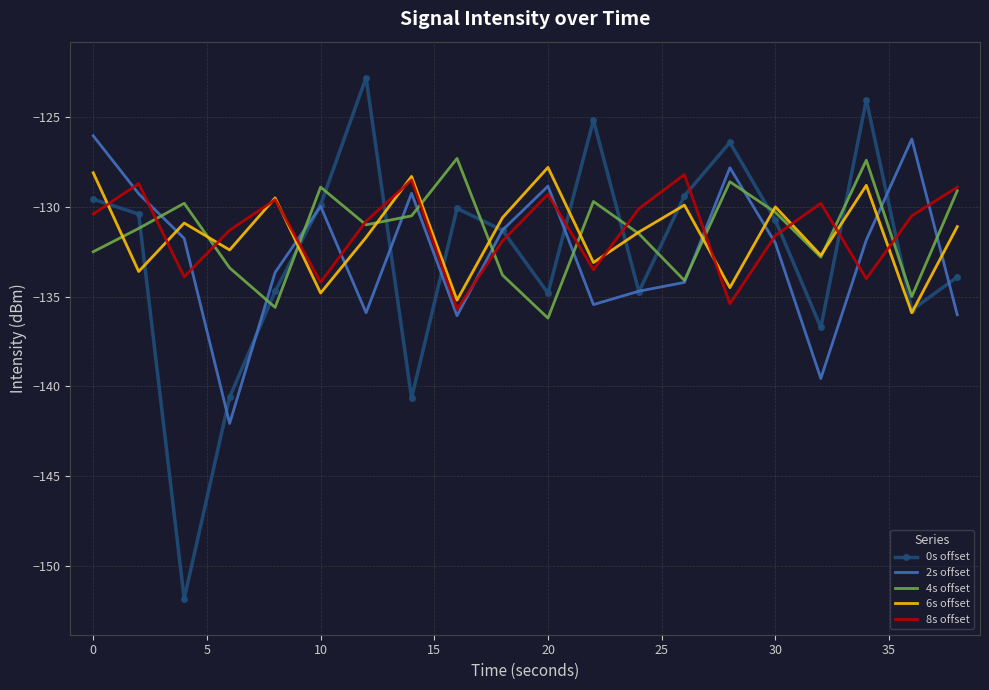

Which series has the largest range (max minus min)?

0s offset